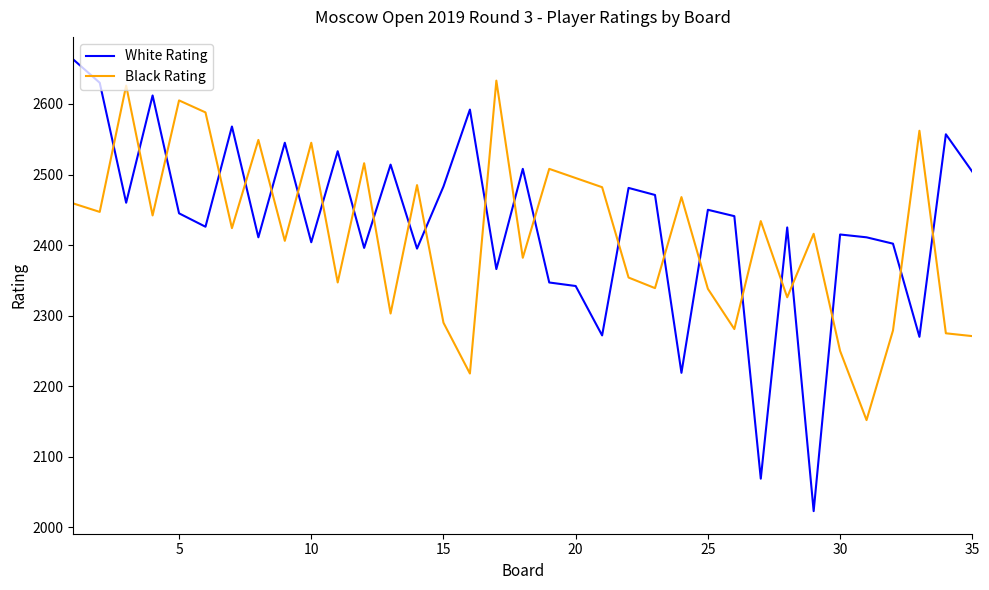

What is the minimum value for Black Rating?

2152